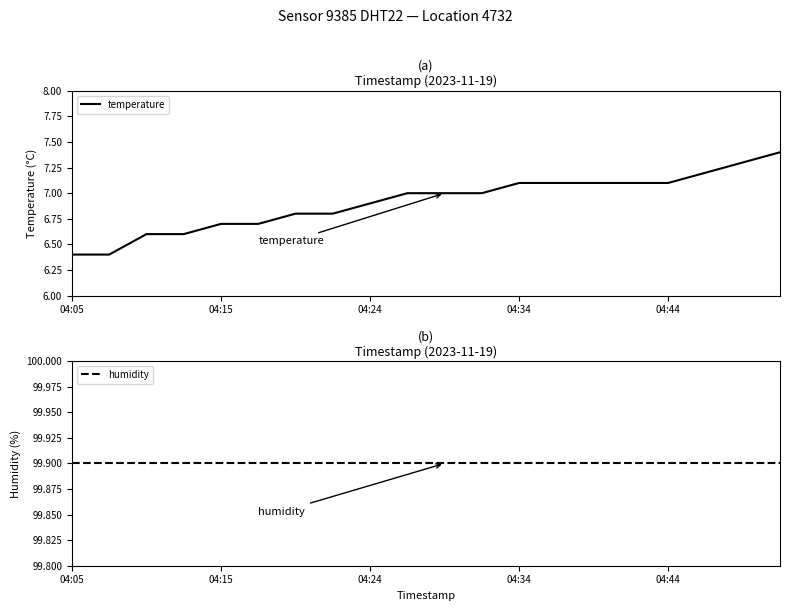

What is the highest value of the temperature series?

7.4